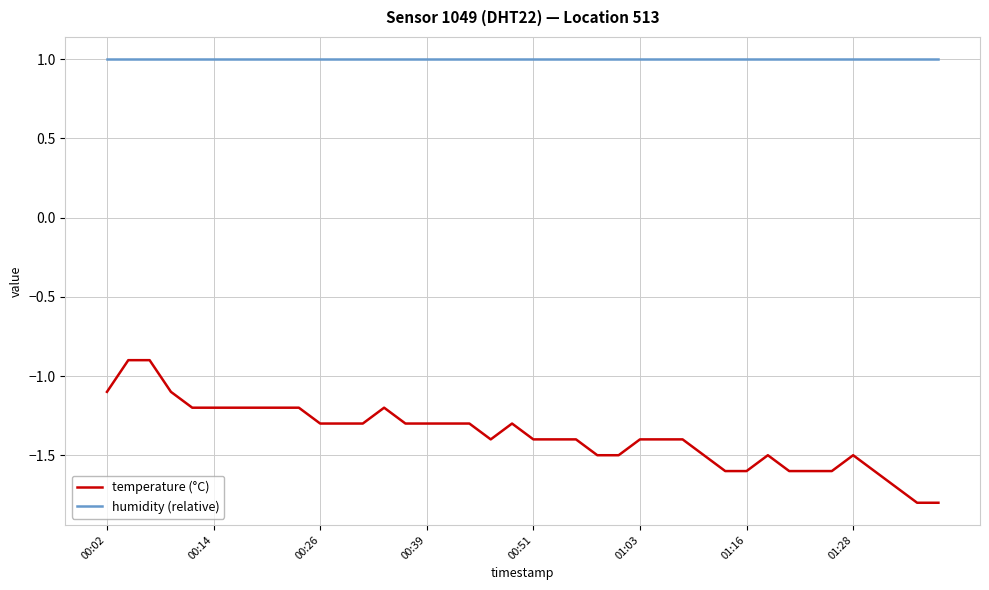

What is the maximum value shown in the chart?

1.0